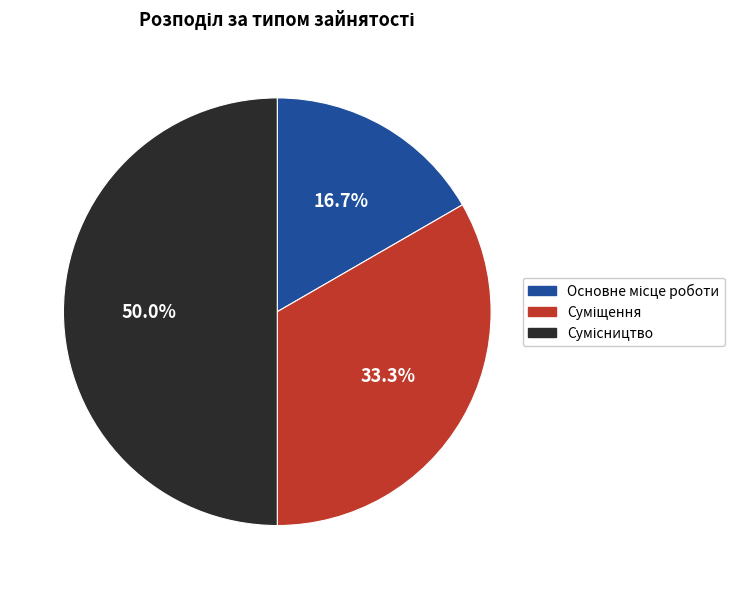

The Основне місце роботи slice represents 17% of the pie. True or false?

True